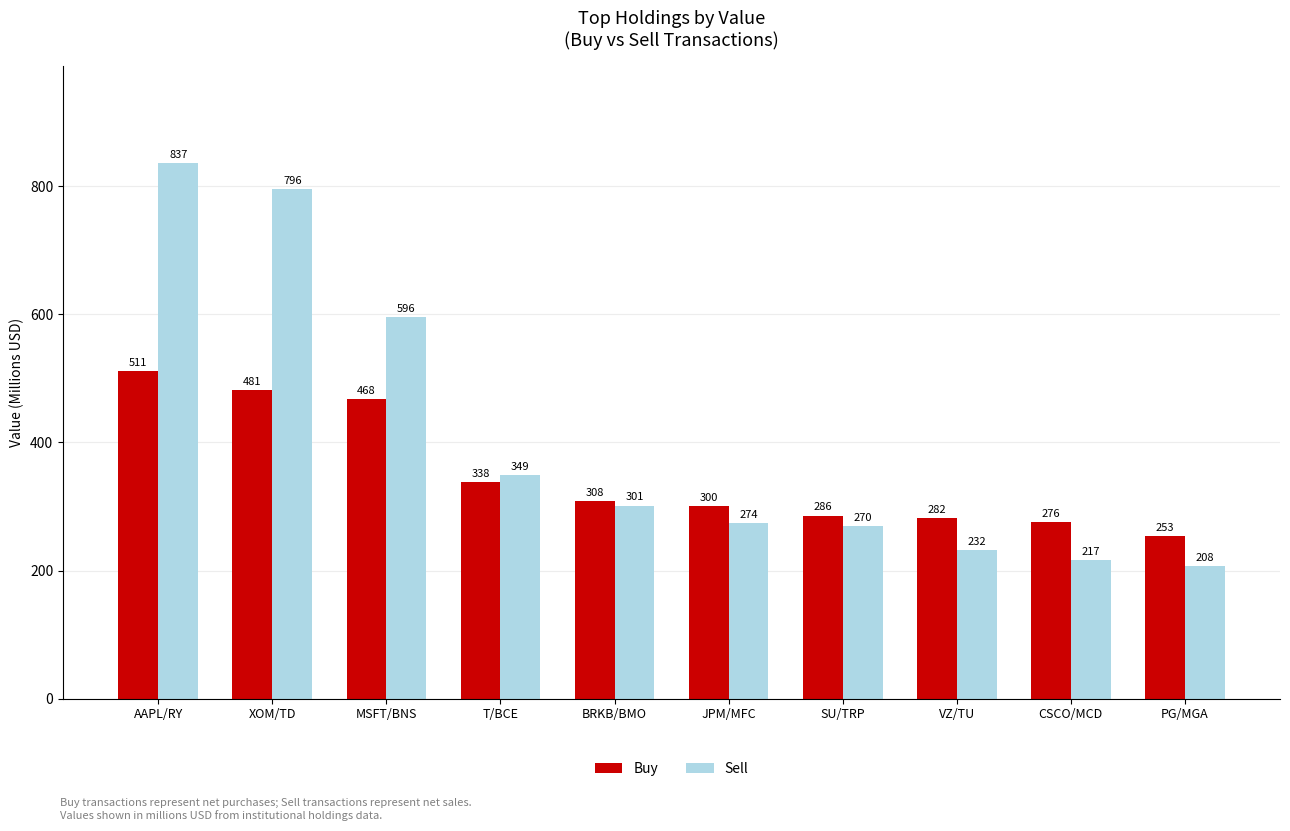

What is the lowest value of the Sell series?

207.6